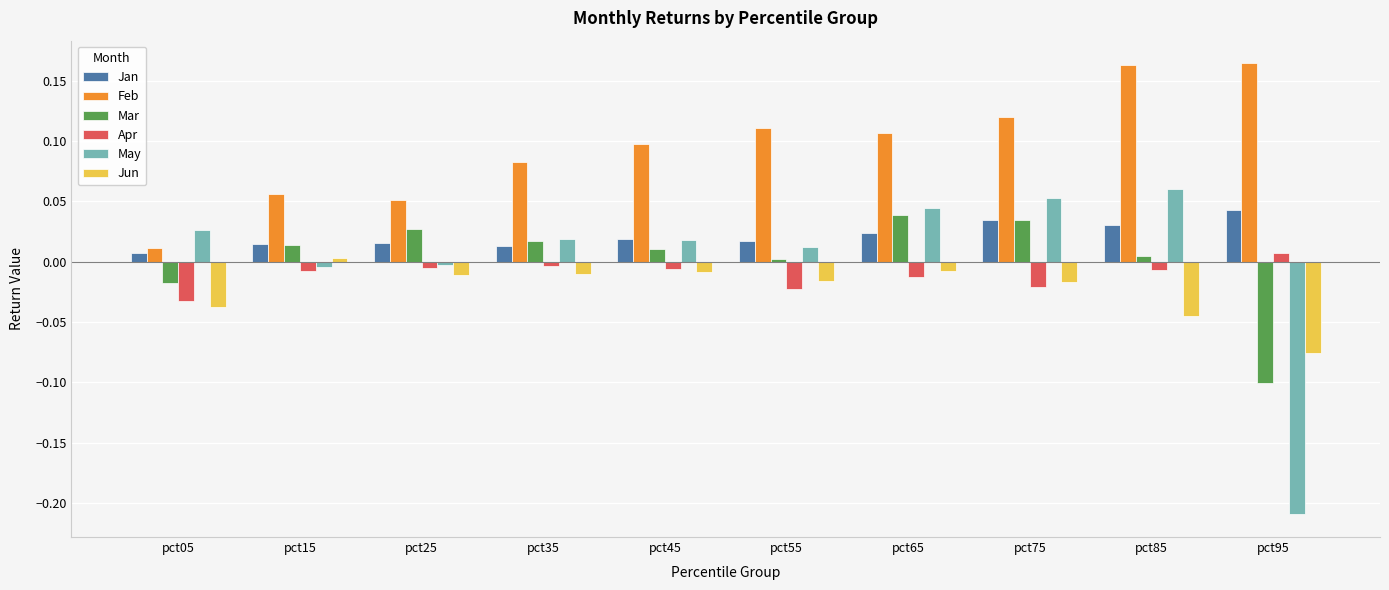

What is the difference between the maximum and minimum values in the May series?

0.3